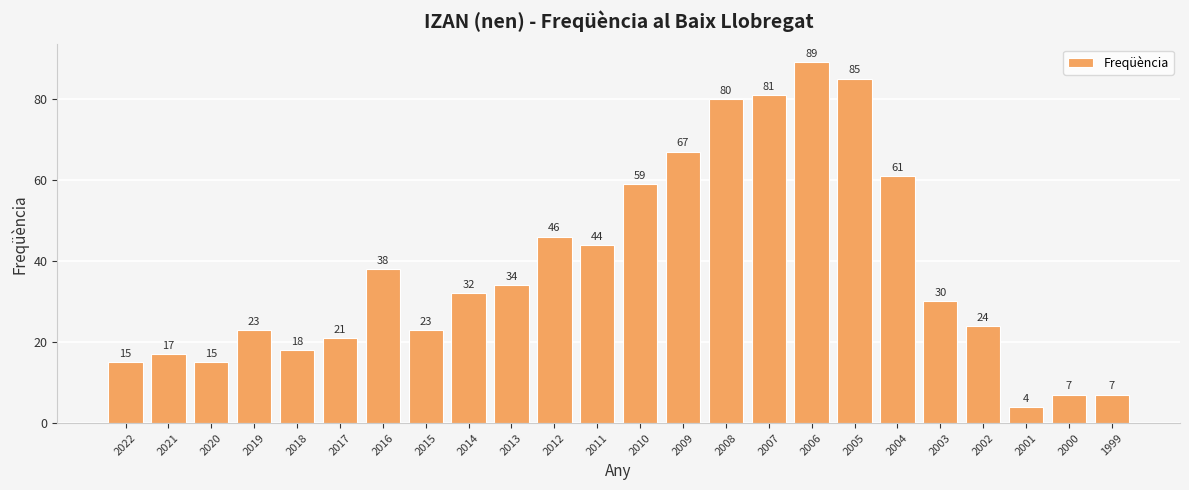

What is the change in value from 2013 to 2000?

-27